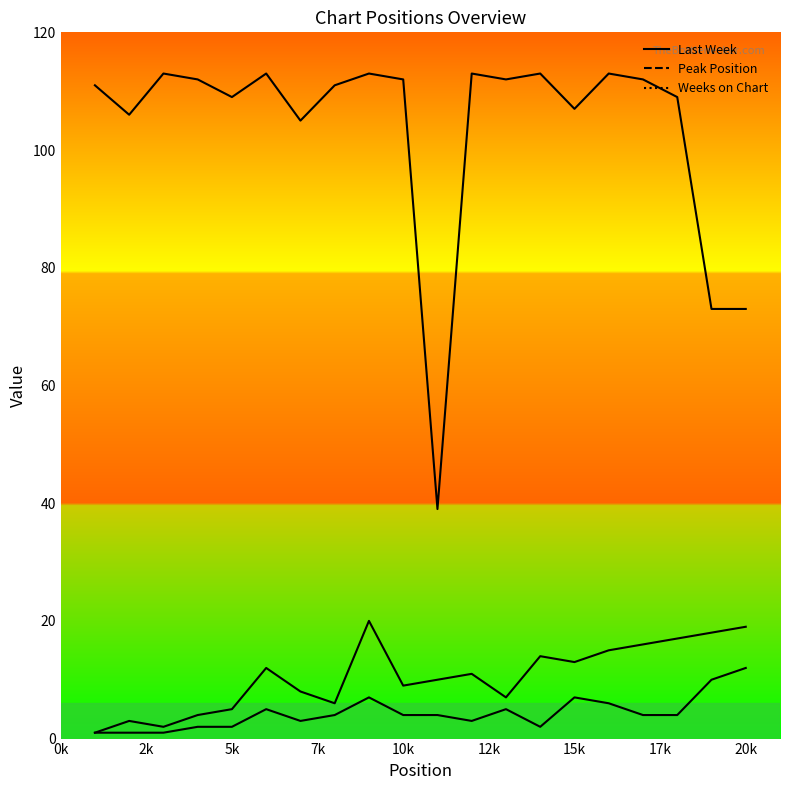

The chart shows a value of 6 at 7k. True or false?

False